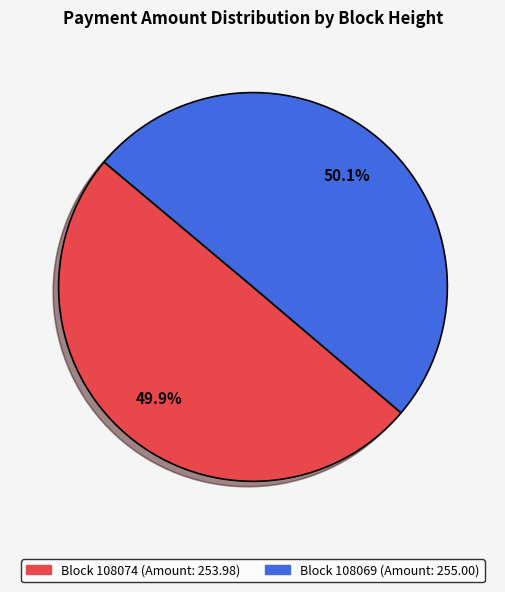

Is there a majority slice in this chart?

Yes